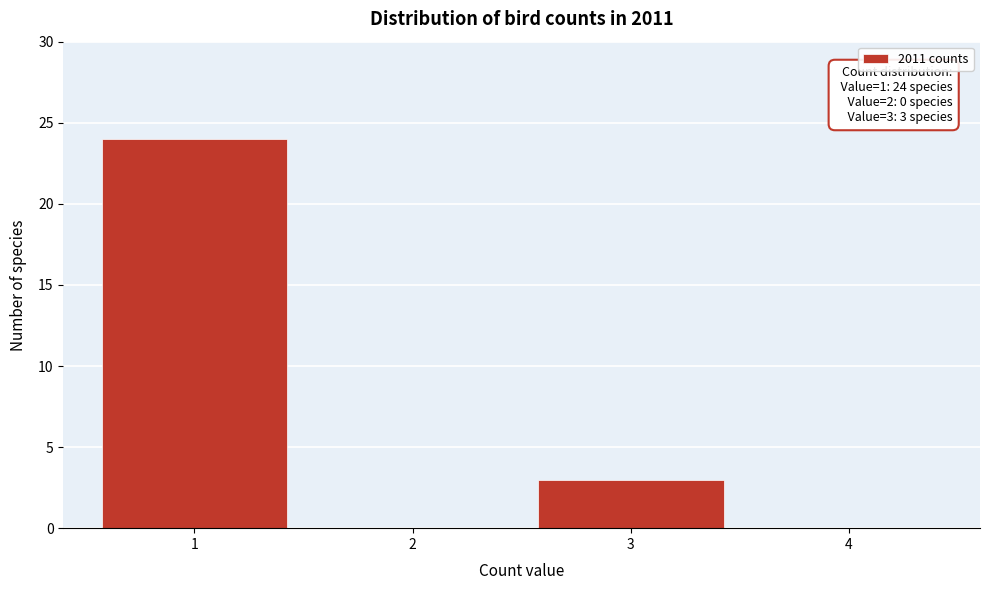

Reading left to right, extract all data points from this chart.

1=24	2=0	3=3	4=0